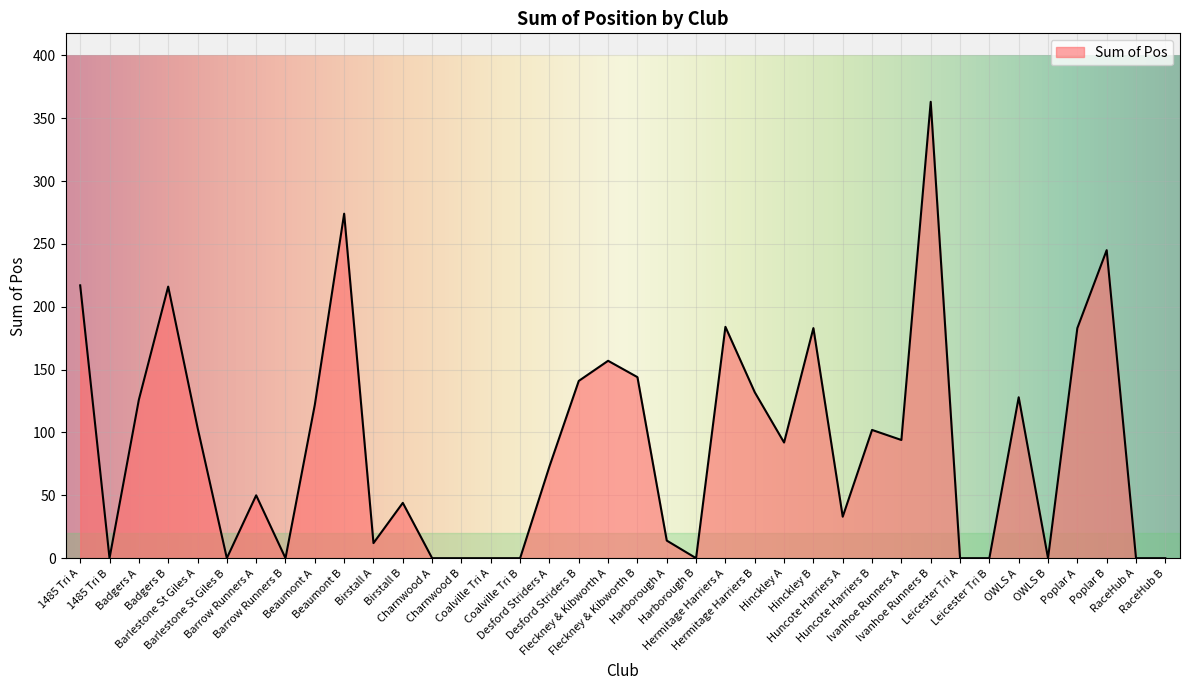

Where is the first local maximum?

Badgers B